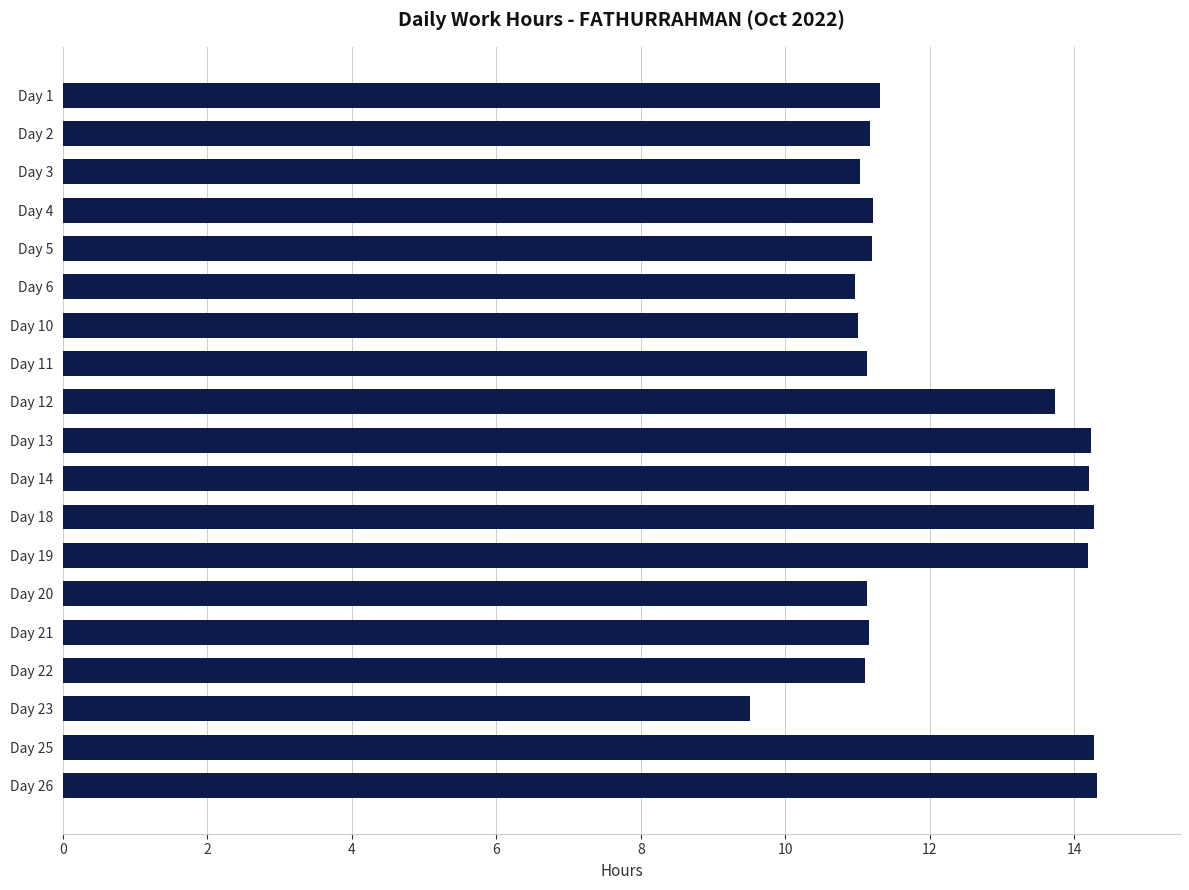

What is the value of the 16th bar from the top?

11.1